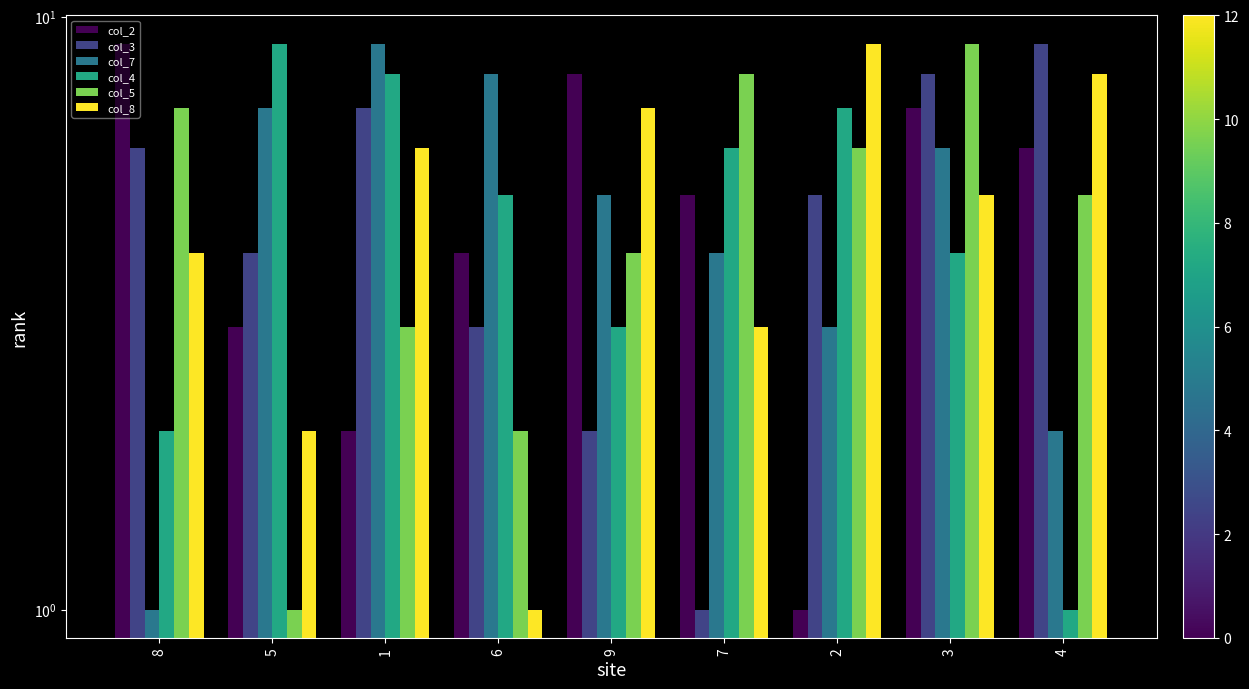

How many data points in col_3 are above 5?

4